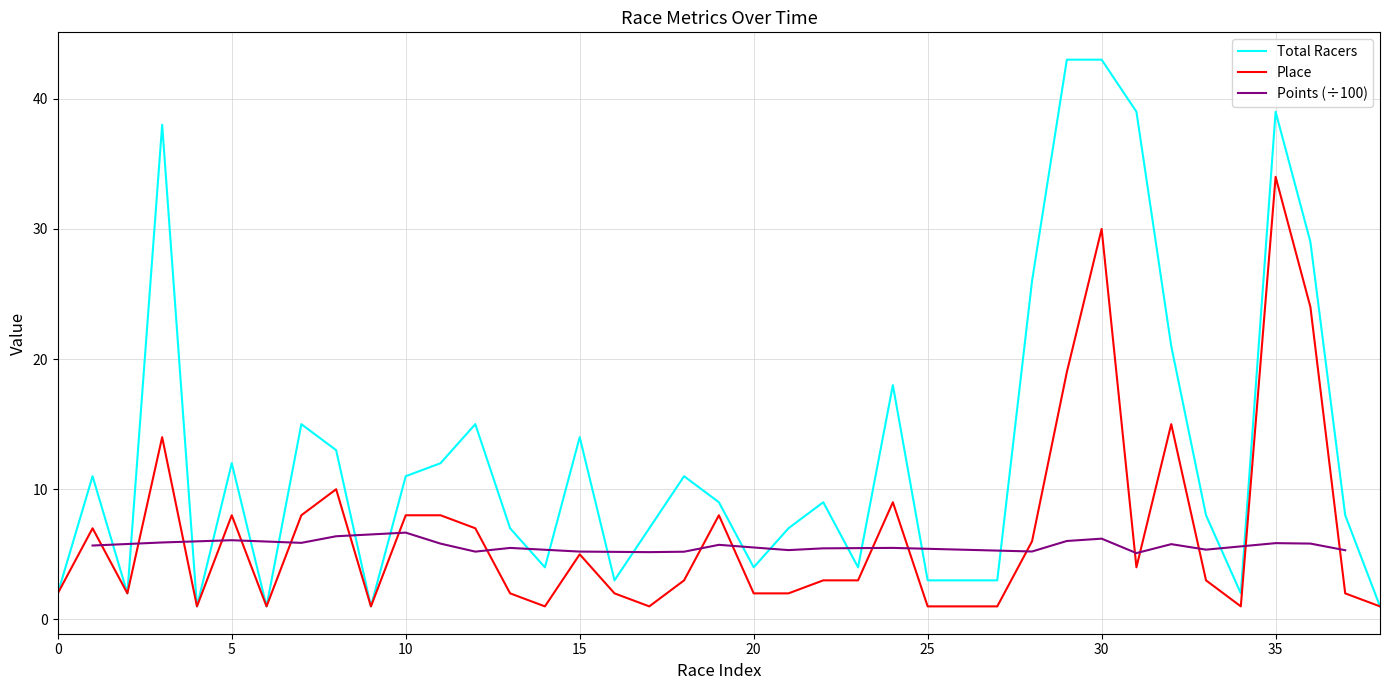

True or false: Total Racers and Place intersect in this chart.

False